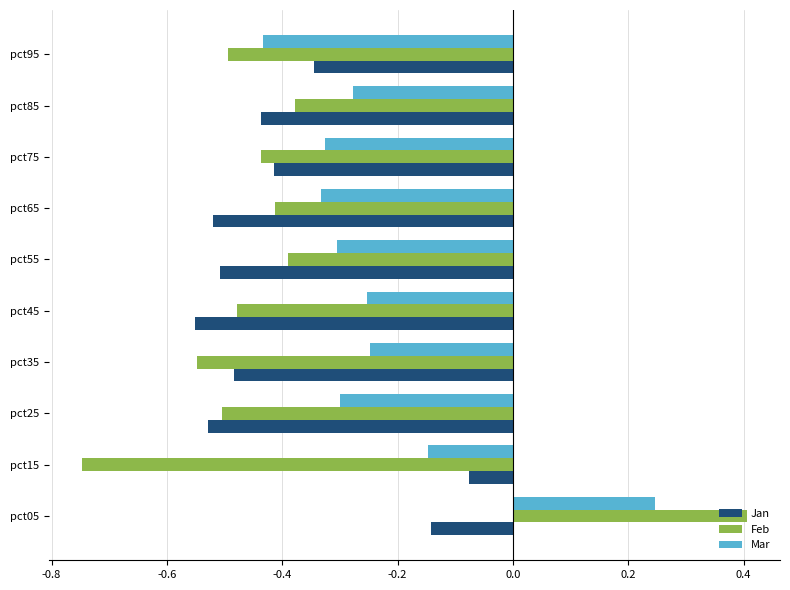

What is the difference between the maximum and minimum values in the Mar series?

0.7